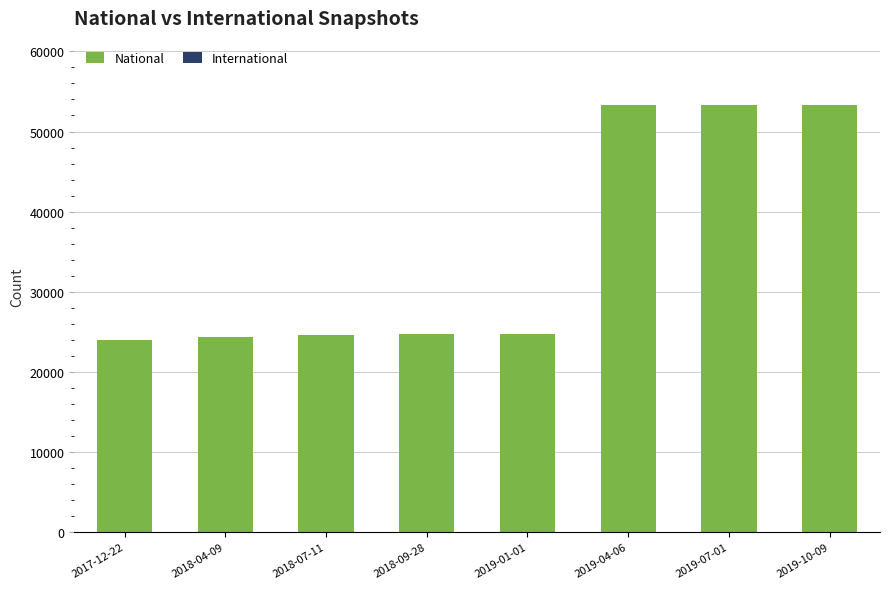

How many categories are shown in the chart?

8